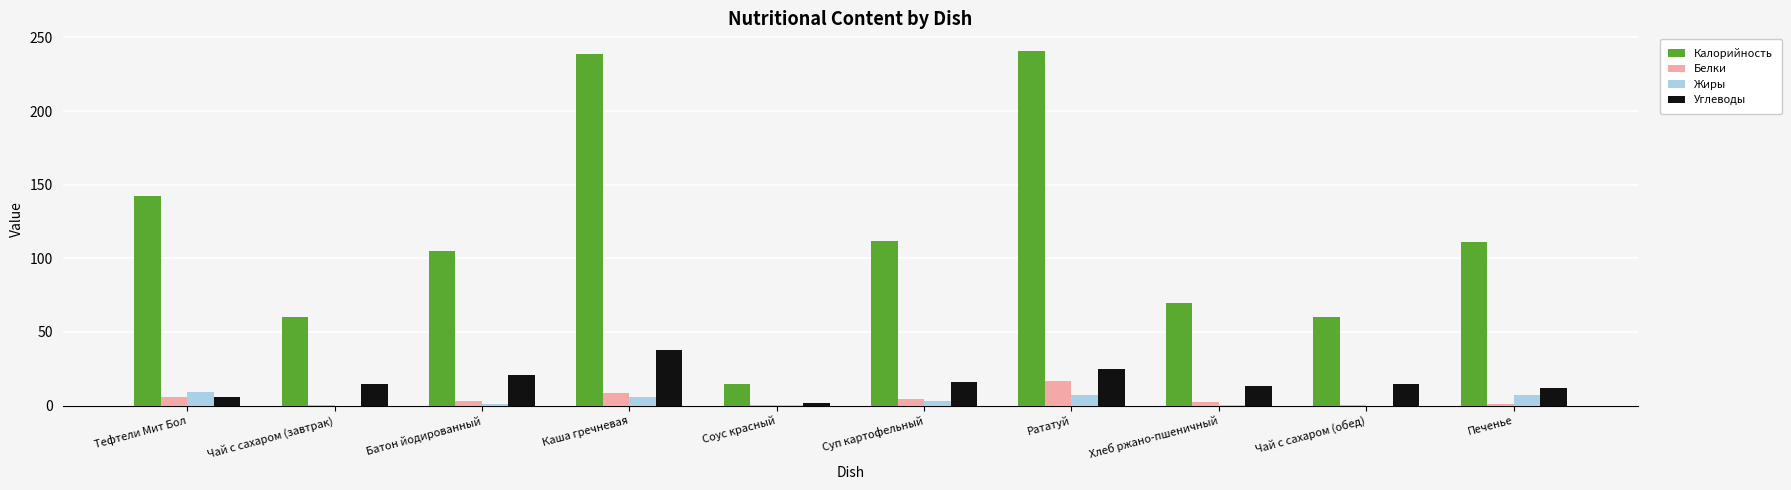

What is the sum of all Жиры values?

35.3